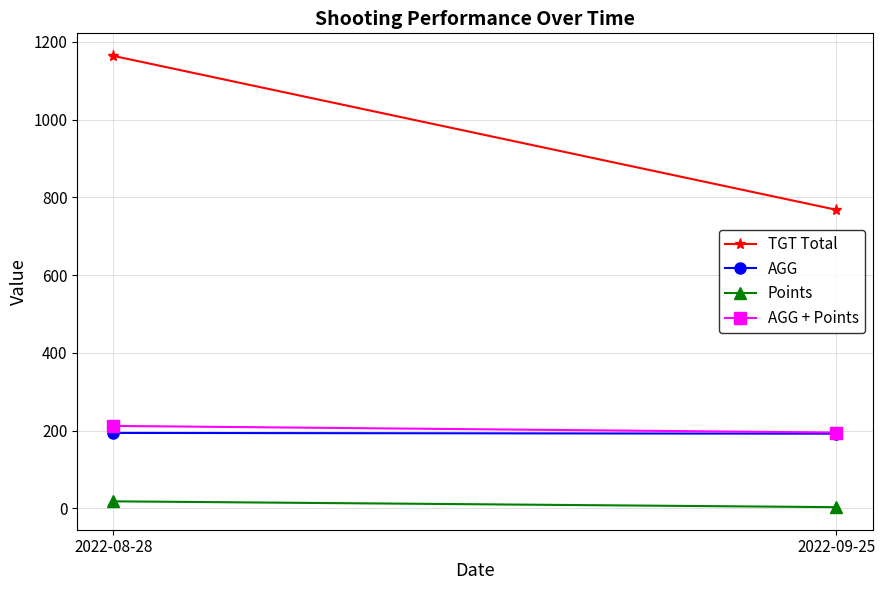

Reading left to right, list all the values displayed in this chart.

TGT Total: 2022-08-28=1164.0	2022-09-25=768.0
AGG: 2022-08-28=194.0	2022-09-25=192.0
Points: 2022-08-28=18.0	2022-09-25=3.0
AGG + Points: 2022-08-28=212.0	2022-09-25=195.0